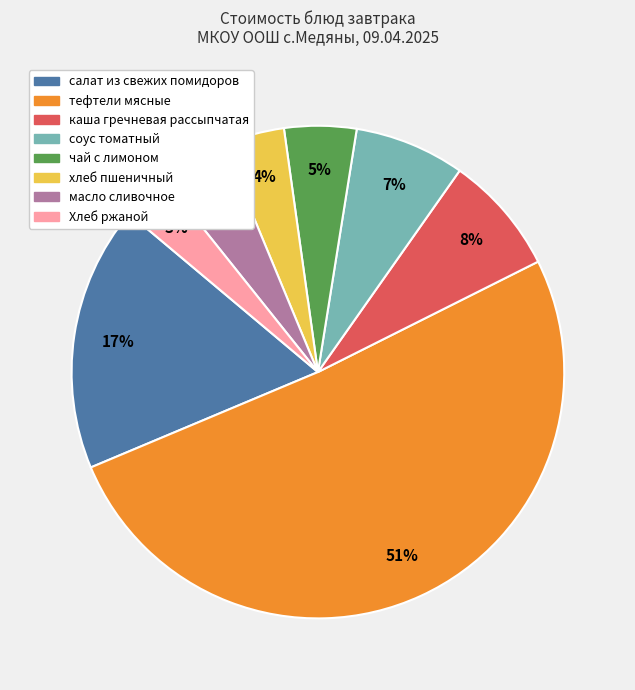

What is the majority slice?

тефтели мясные